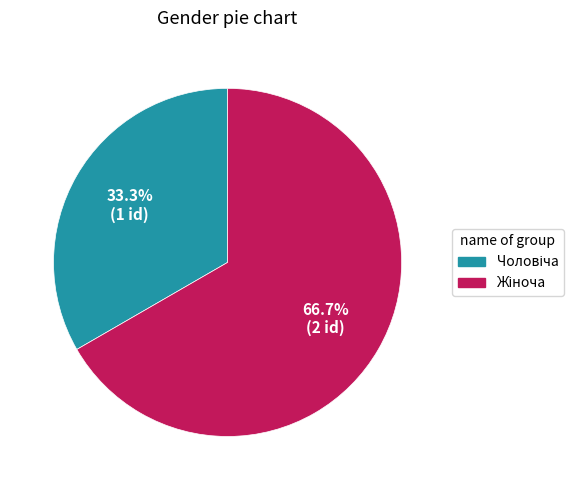

Is there a majority slice in this chart?

Yes